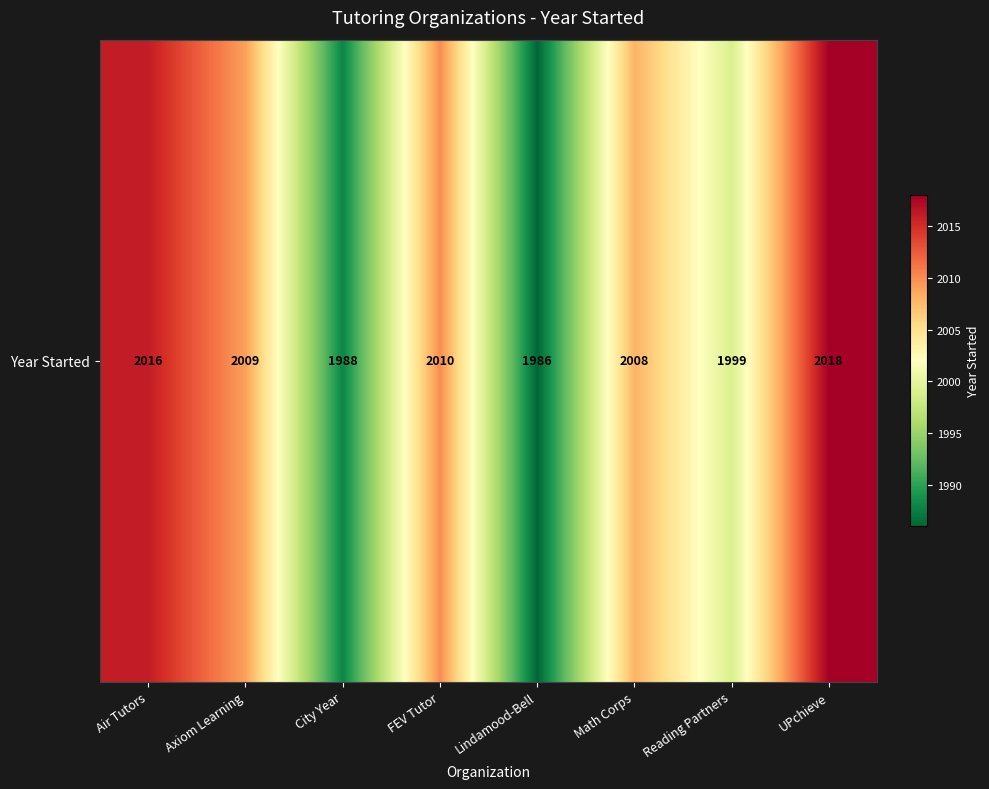

Reading left to right, list all the values displayed in this chart.

Air Tutors=2016	Axiom Learning=2009	City Year=1988	FEV Tutor=2010	Lindamood-Bell=1986	Math Corps=2008	Reading Partners=1999	UPchieve=2018